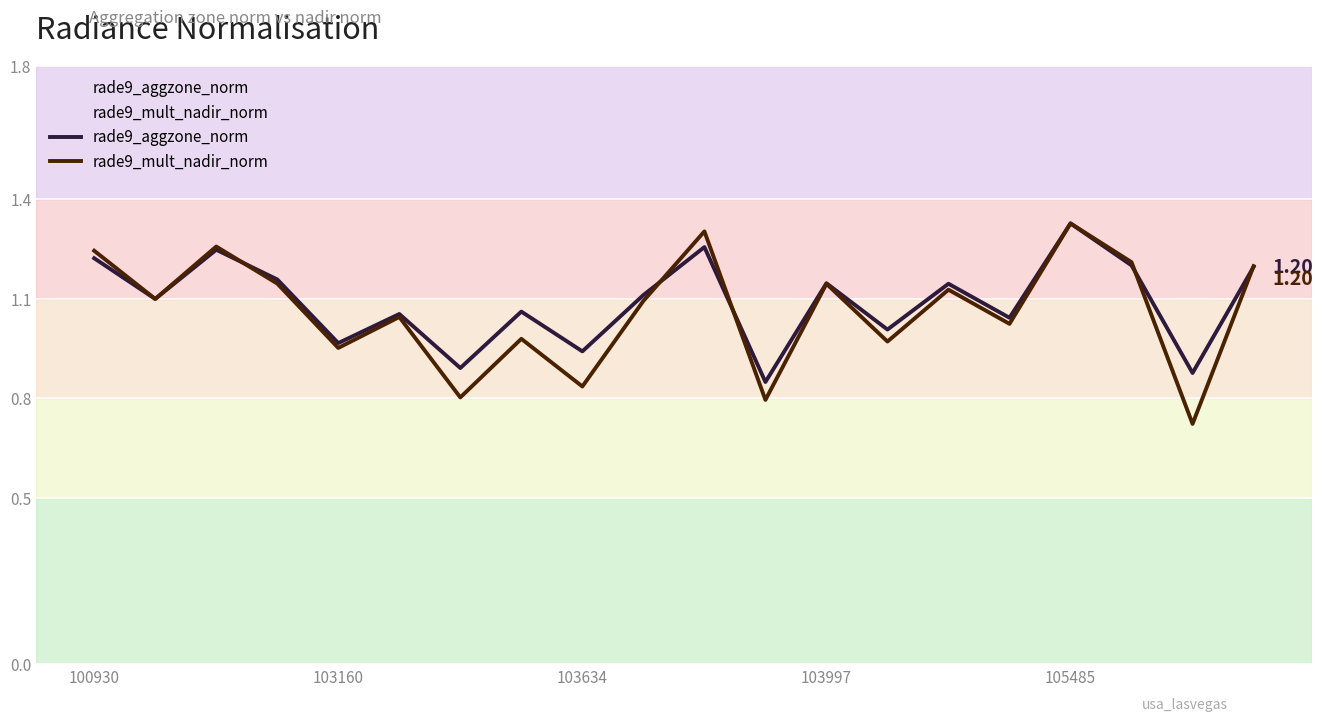

After their last crossing, which series has the higher values: rade9_mult_nadir_norm or rade9_aggzone_norm?

rade9_mult_nadir_norm